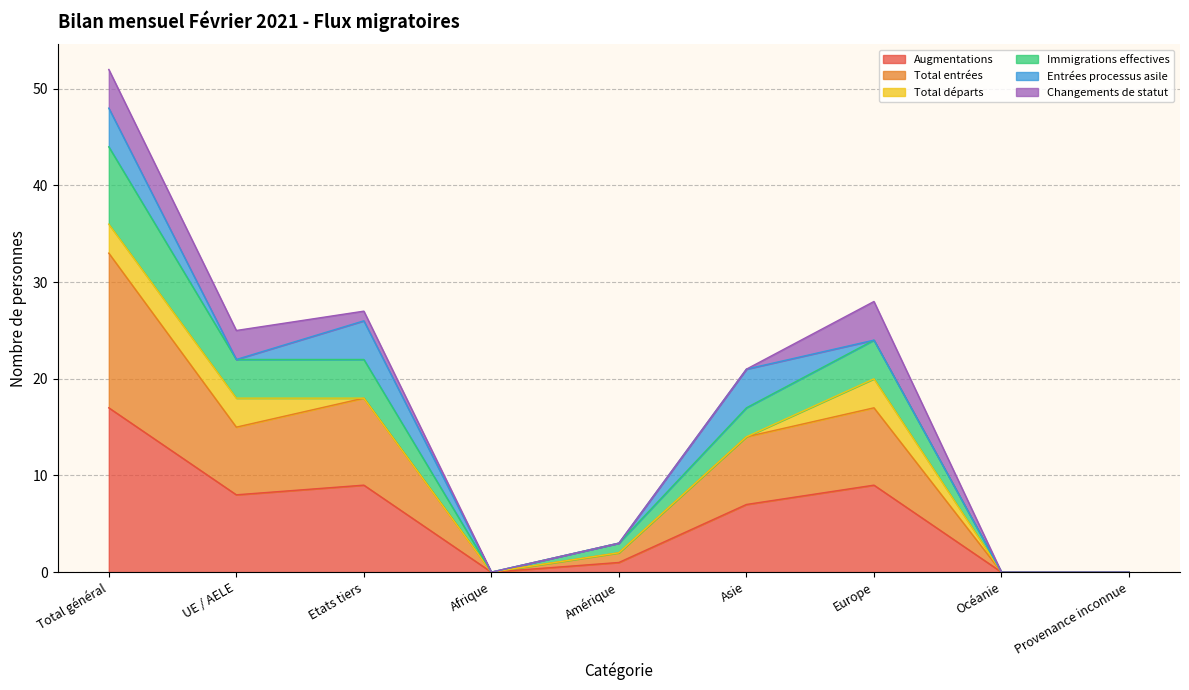

What is the label of the 6th point from the left?

Asie